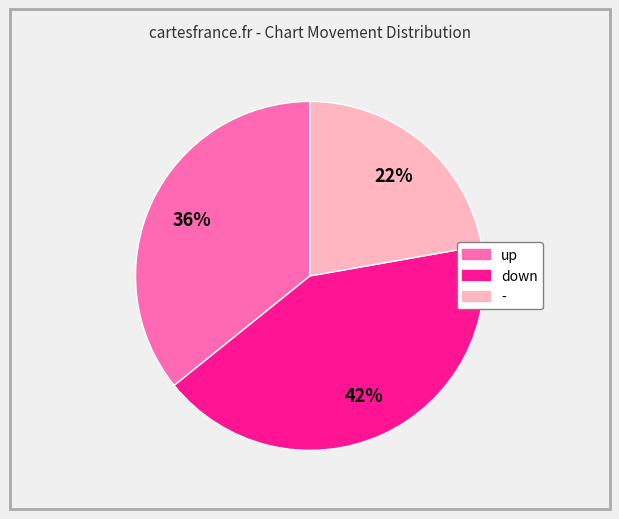

Which has a higher value, - or down?

down